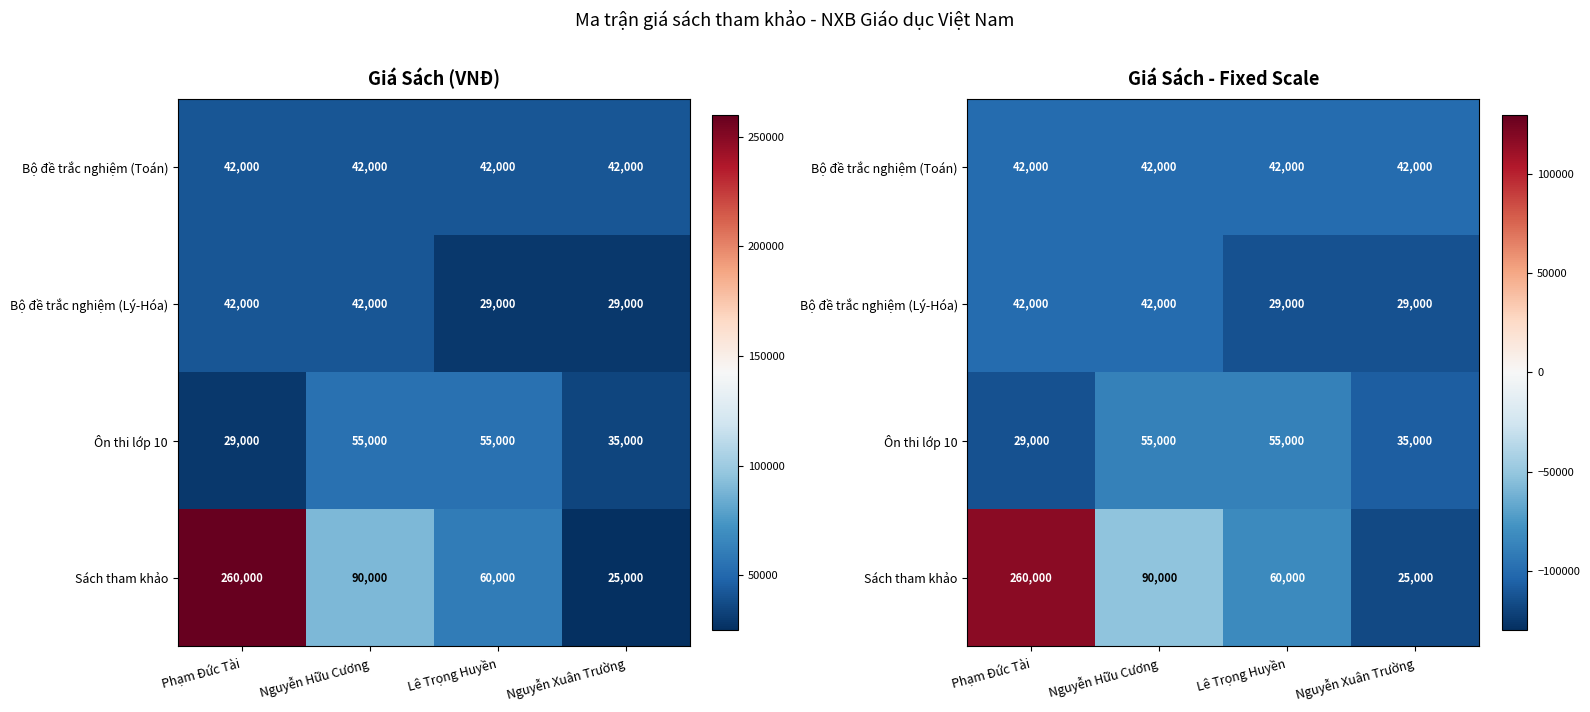

Which series has the largest range (max minus min)?

Sách tham khảo